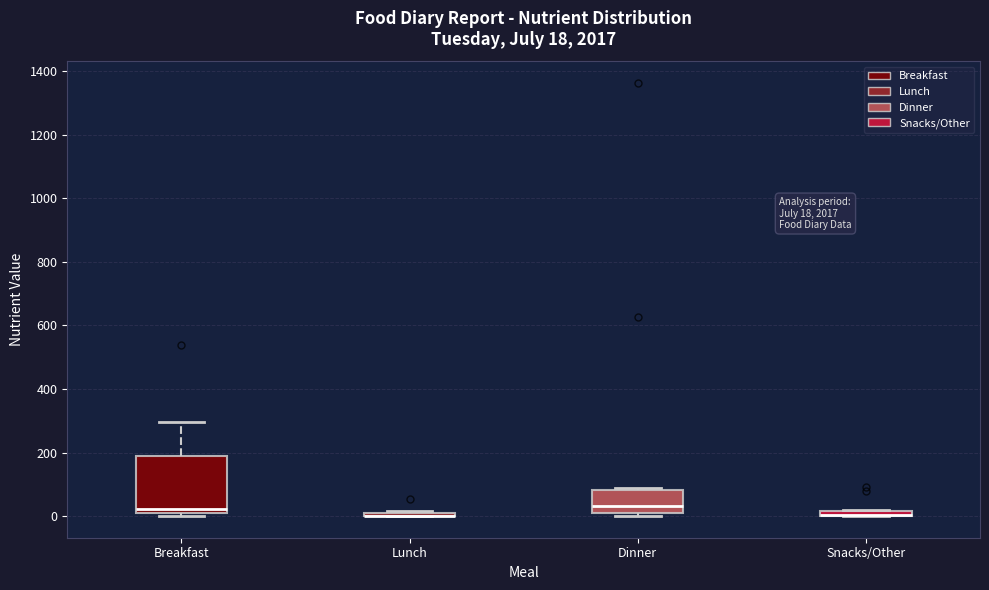

Which box is the tallest, from its lower edge to its upper edge?

Breakfast